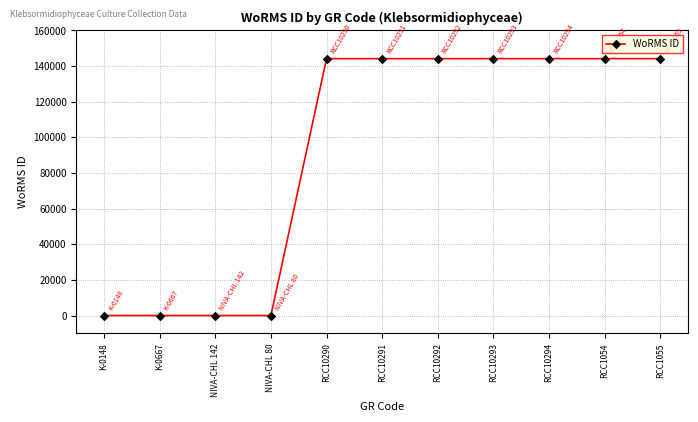

What is the difference between the second highest and second lowest values?

144193